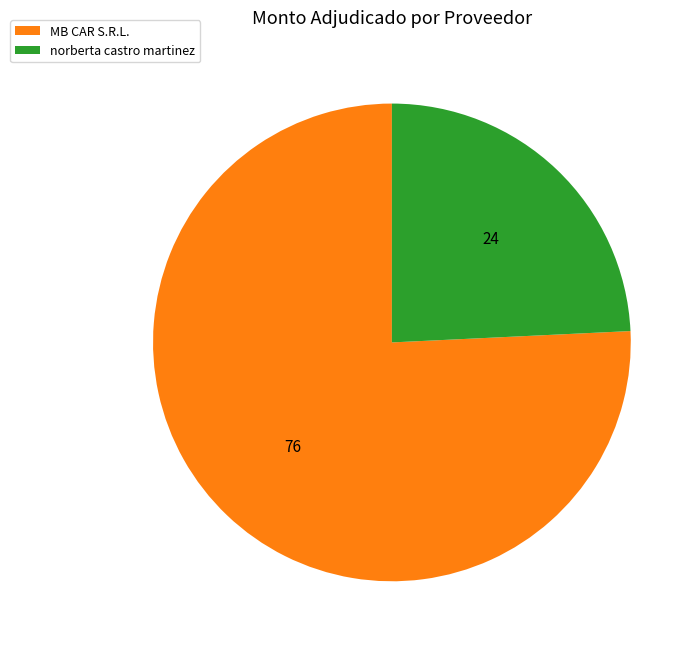

Is the sum of norberta castro martinez and MB CAR S.R.L. greater than half?

Yes